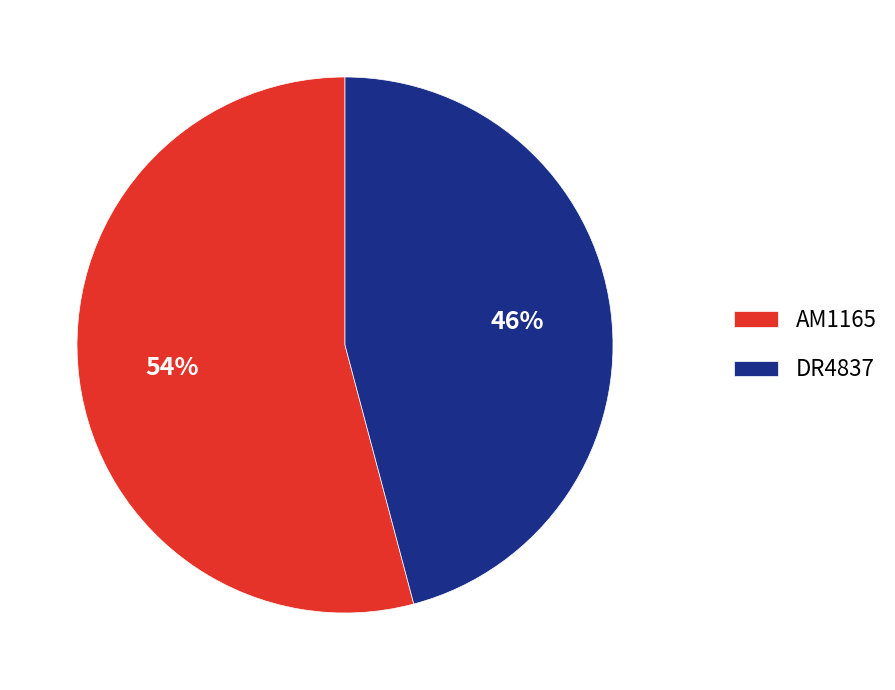

Does AM1165 represent more than half of the total?

Yes